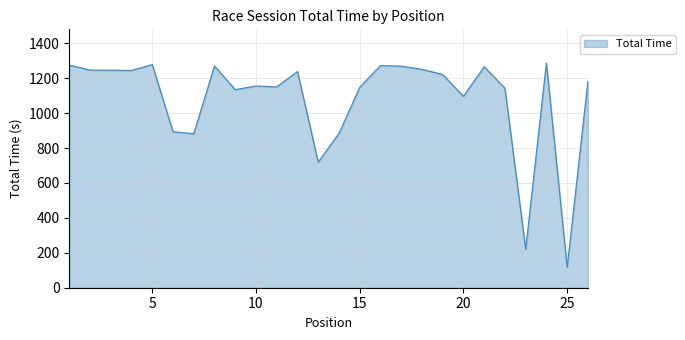

What is the maximum value shown in the chart?

1286.8